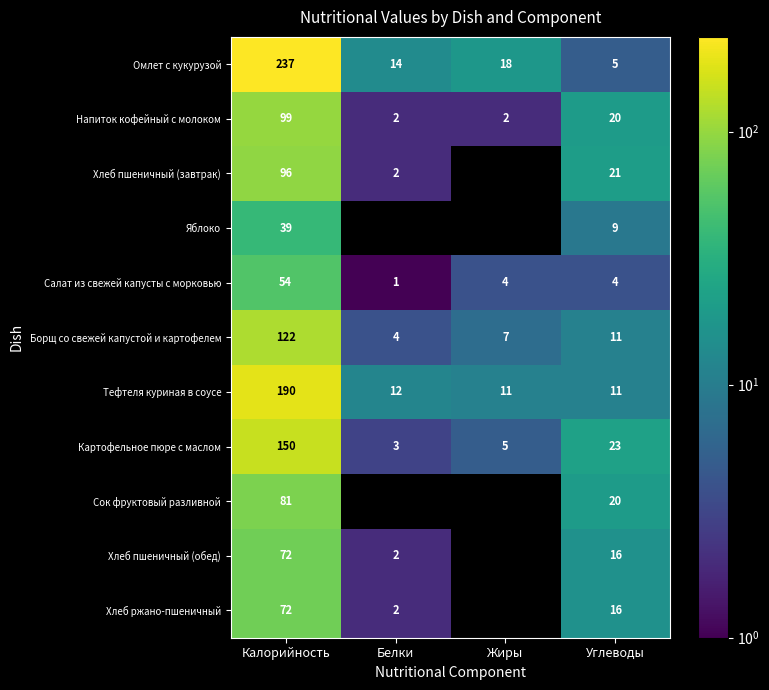

Is the value of Омлет с кукурузой at Углеводы greater than the value of Борщ со свежей капустой и картофелем at Жиры?

No